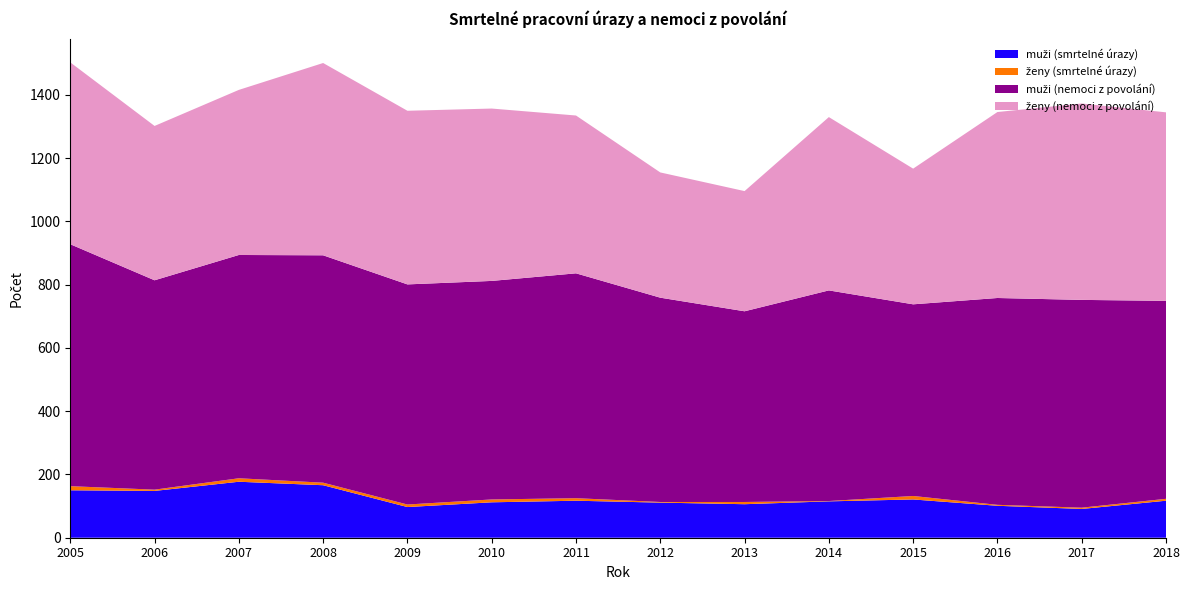

Reading left to right, what are all the values shown in this chart?

muži (smrtelné úrazy): 2005=150	2006=148	2007=177	2008=166	2009=97	2010=112	2011=117	2012=111	2013=106	2014=115	2015=121	2016=101	2017=91	2018=117
ženy (smrtelné úrazy): 2005=13	2006=4	2007=11	2008=8	2009=8	2010=9	2011=8	2012=2	2013=7	2014=1	2015=11	2016=3	2017=4	2018=6
muži (nemoci z povolání): 2005=765	2006=662	2007=706	2008=719	2009=696	2010=691	2011=711	2012=646	2013=603	2014=666	2015=606	2016=654	2017=657	2018=626
ženy (nemoci z povolání): 2005=575	2006=488	2007=522	2008=608	2009=549	2010=545	2011=499	2012=396	2013=380	2014=548	2015=429	2016=588	2017=621	2018=596